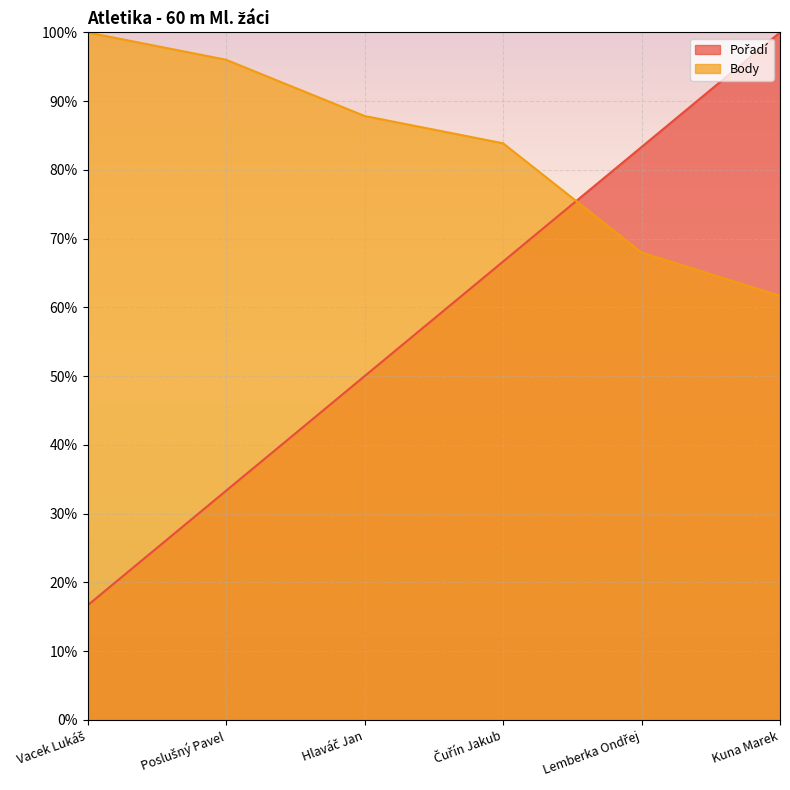

At which category does the chart reach its minimum across all series?

Vacek Lukáš